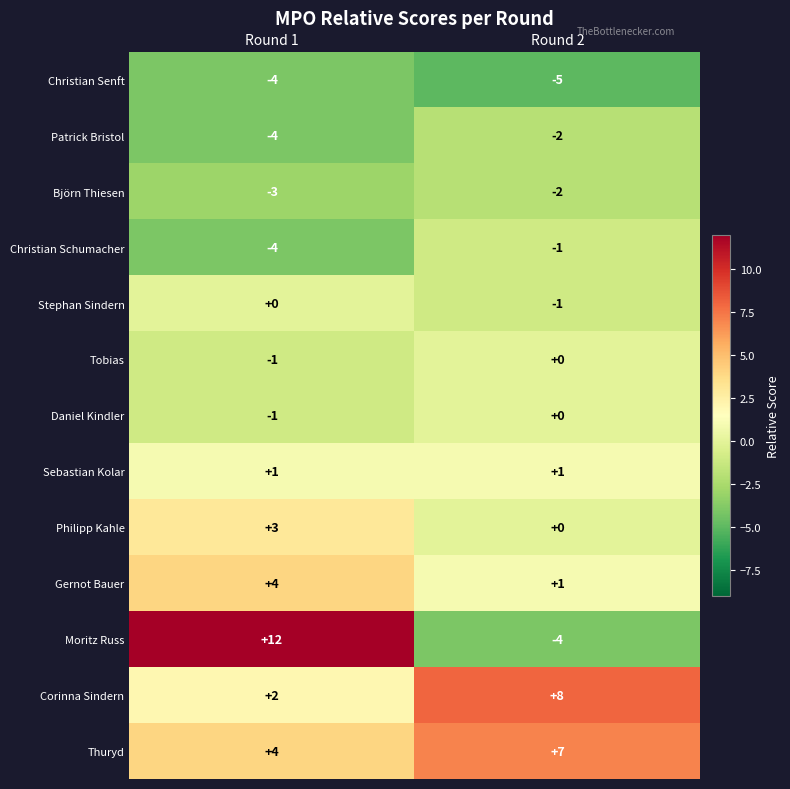

At which label is Thuryd closest to 5?

Round 1